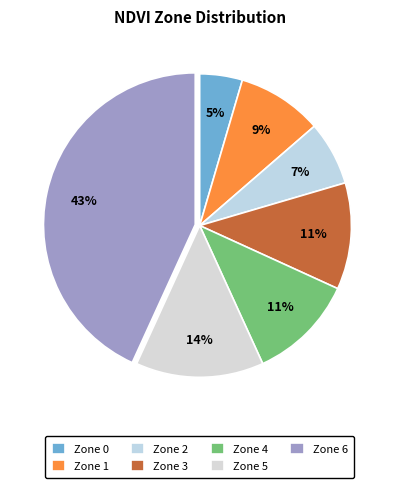

To the nearest percent, what is the difference between the largest and smallest slice percentages?

39%